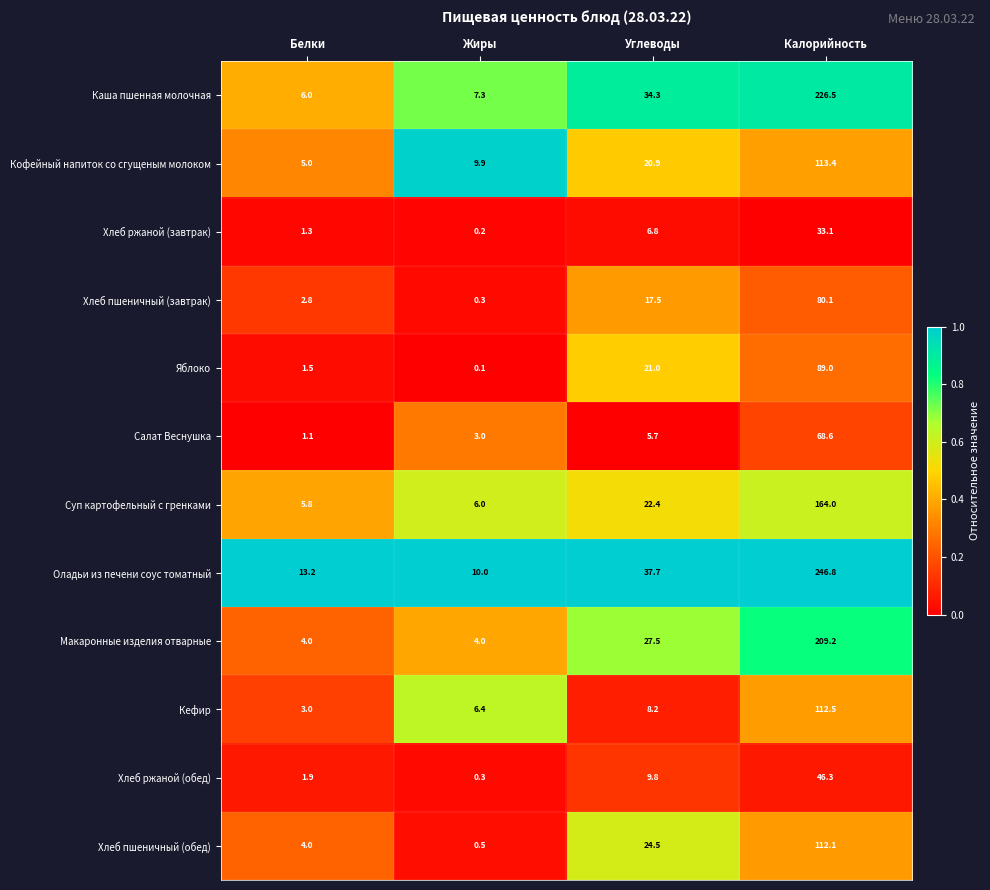

What is the spread (max minus min) of values at Жиры?

9.9